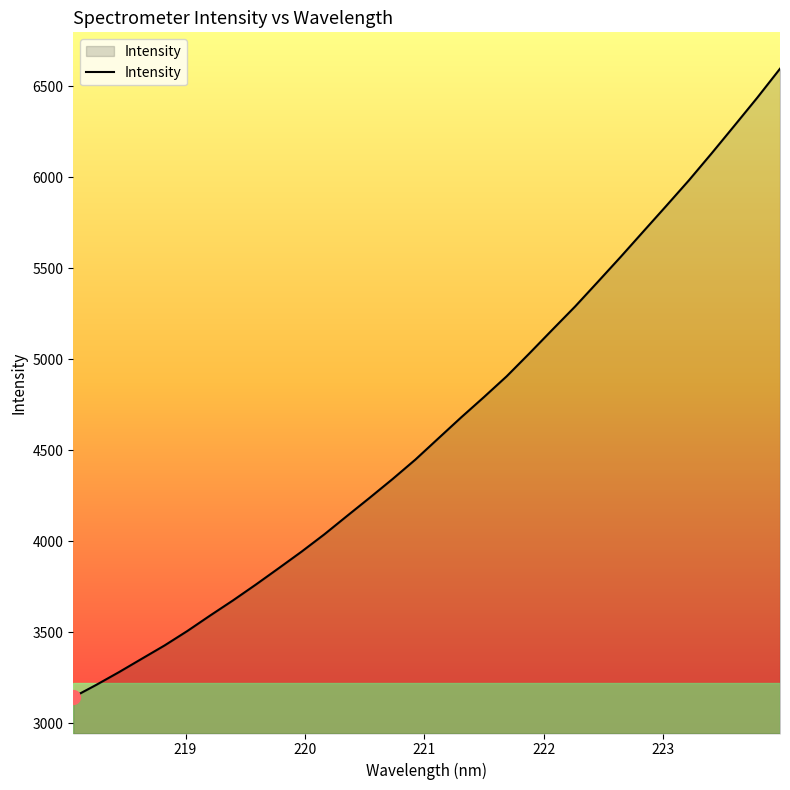

What is the minimum value shown in the chart?

3143.0